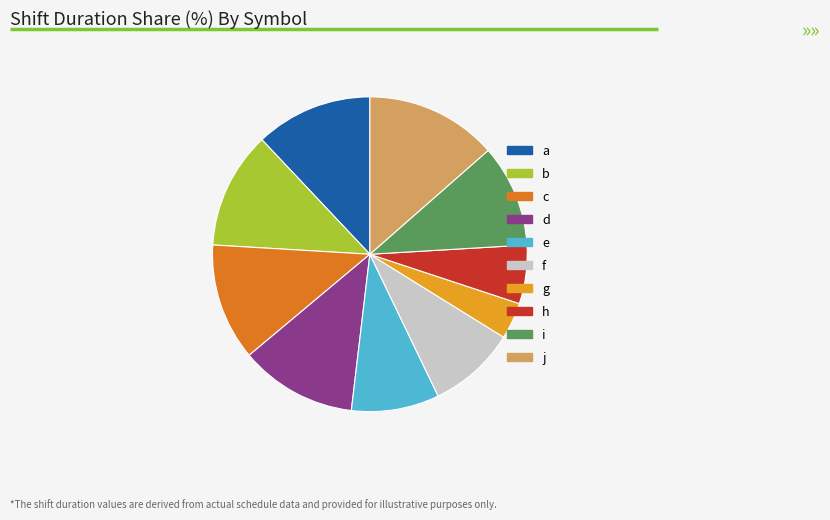

What is the ratio of the value at c to the value at d?

1.0